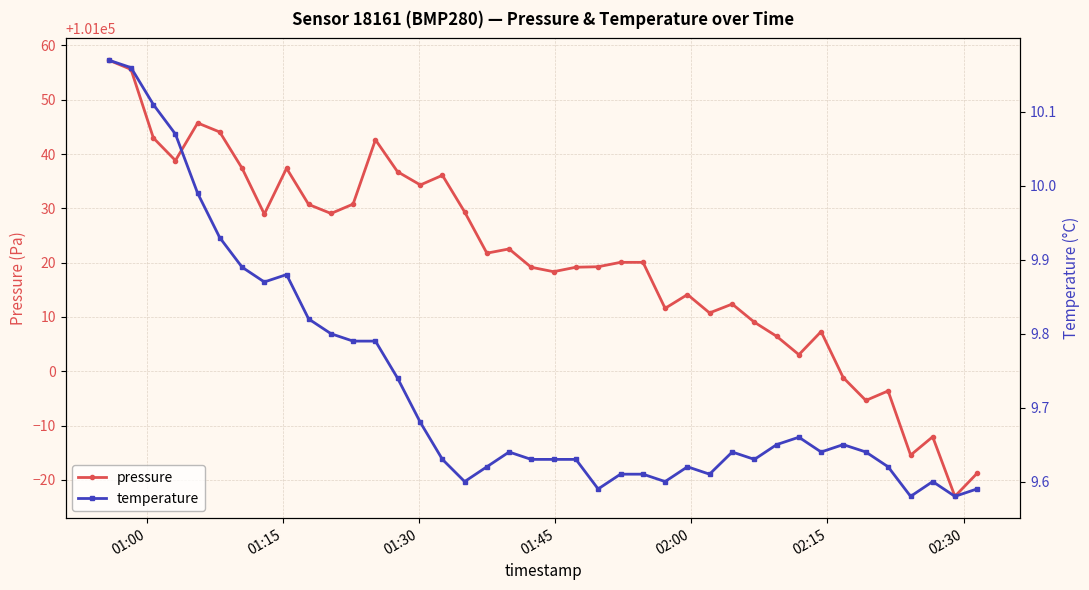

Reading left to right, list all the values displayed in this chart.

pressure: 101057.3	101055.6	101043.0	101038.8	101045.7	101044.1	101037.4	101028.9	101037.4	101030.7	101029.1	101030.8	101042.6	101036.8	101034.3	101036.1	101029.3	101021.8	101022.5	101019.2	101018.3	101019.2	101019.2	101020.1	101020.1	101011.6	101014.1	101010.8	101012.4	101009.0	101006.4	101003.1	101007.3	100998.8	100994.6	100996.4	100984.6	100987.9	100977.0	100981.2
temperature: 10.2	10.2	10.1	10.1	10.0	9.9	9.9	9.9	9.9	9.8	9.8	9.8	9.8	9.7	9.7	9.6	9.6	9.6	9.6	9.6	9.6	9.6	9.6	9.6	9.6	9.6	9.6	9.6	9.6	9.6	9.7	9.7	9.6	9.7	9.6	9.6	9.6	9.6	9.6	9.6